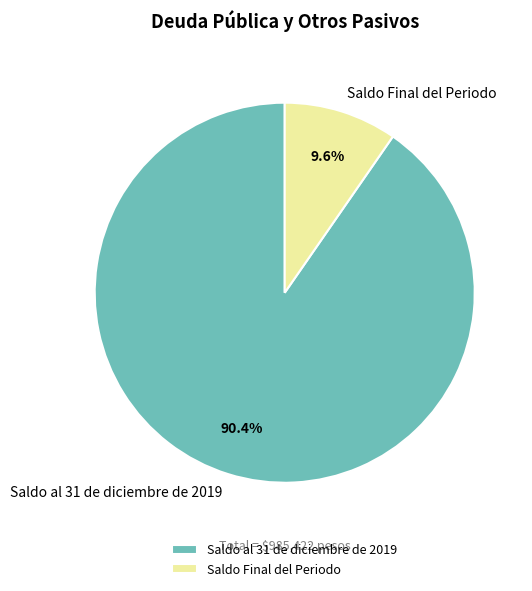

Which slice represents more than half of the pie?

Saldo al 31 de diciembre de 2019